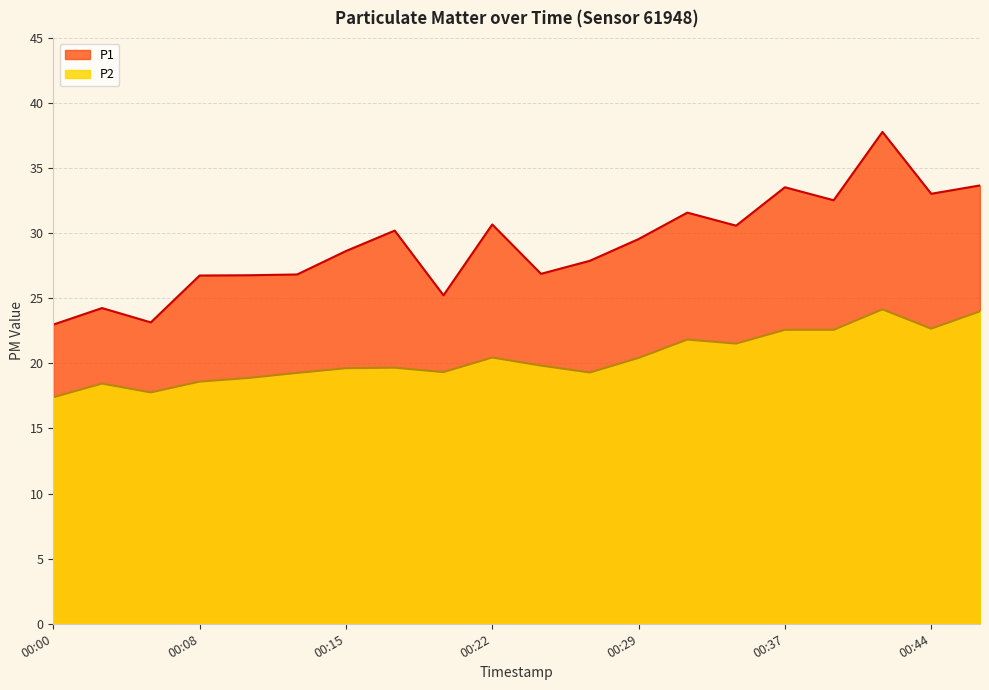

What are all the series names shown in the legend?

P1, P2